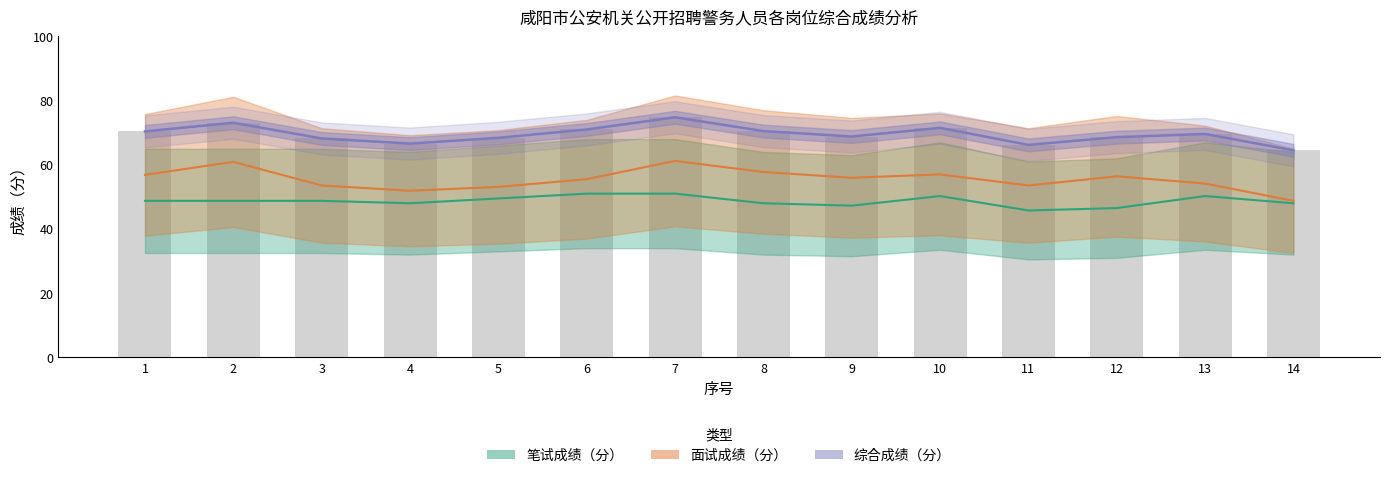

The 笔试成绩（分） series shows 22.8 at 4. True or false?

False